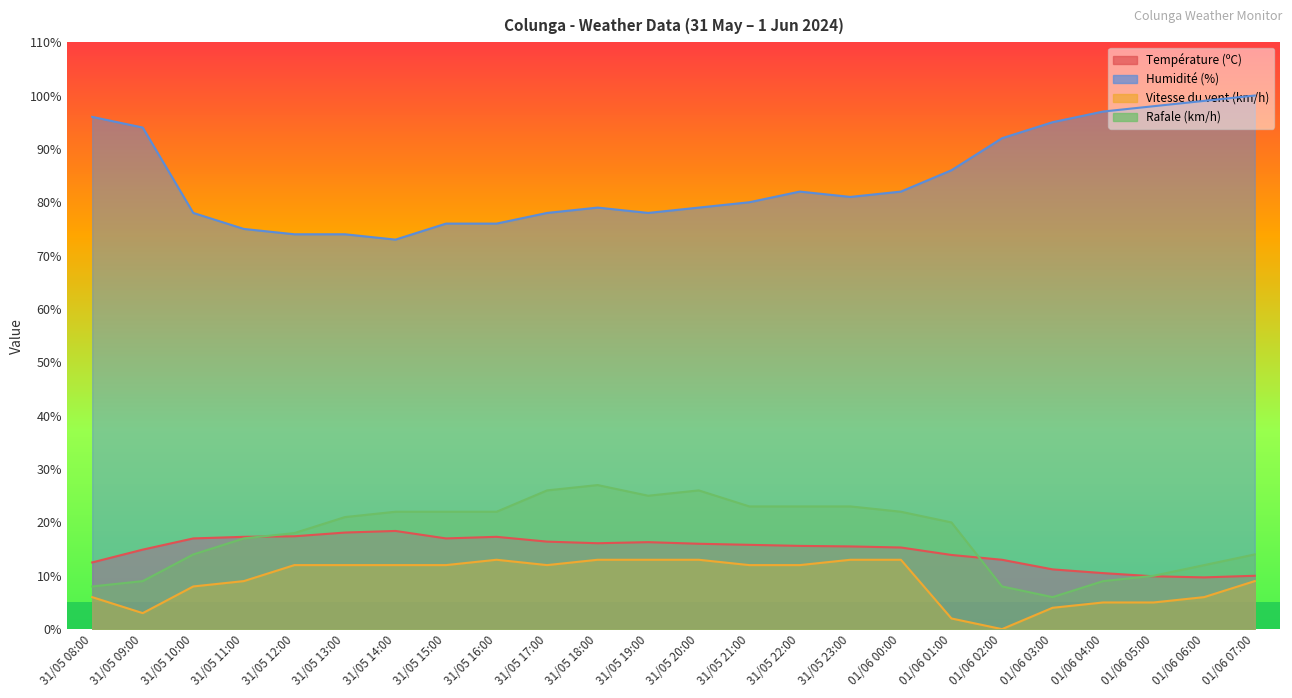

True or false: Température (ºC) and Vitesse du vent (km/h) cross at least once.

False